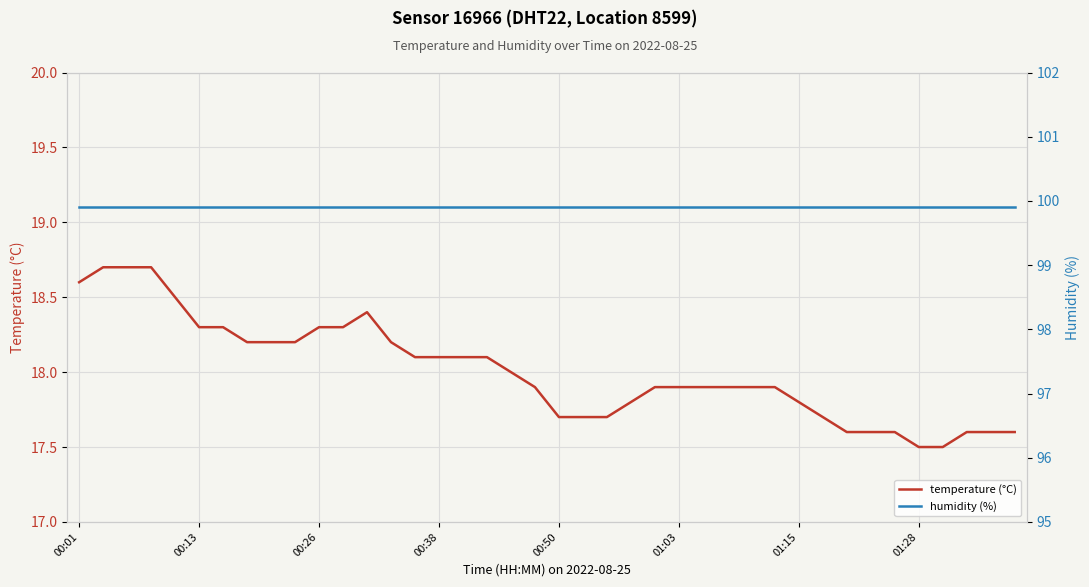

True or false: humidity (%) and temperature (°C) intersect in this chart.

False